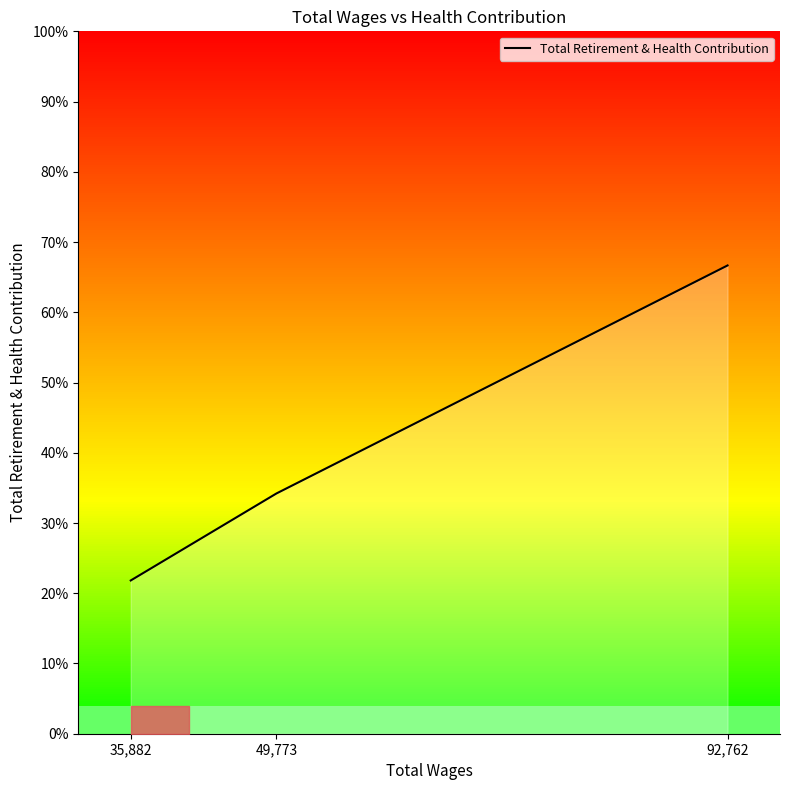

Is it true that the value at 35882.0 is 19520?

False